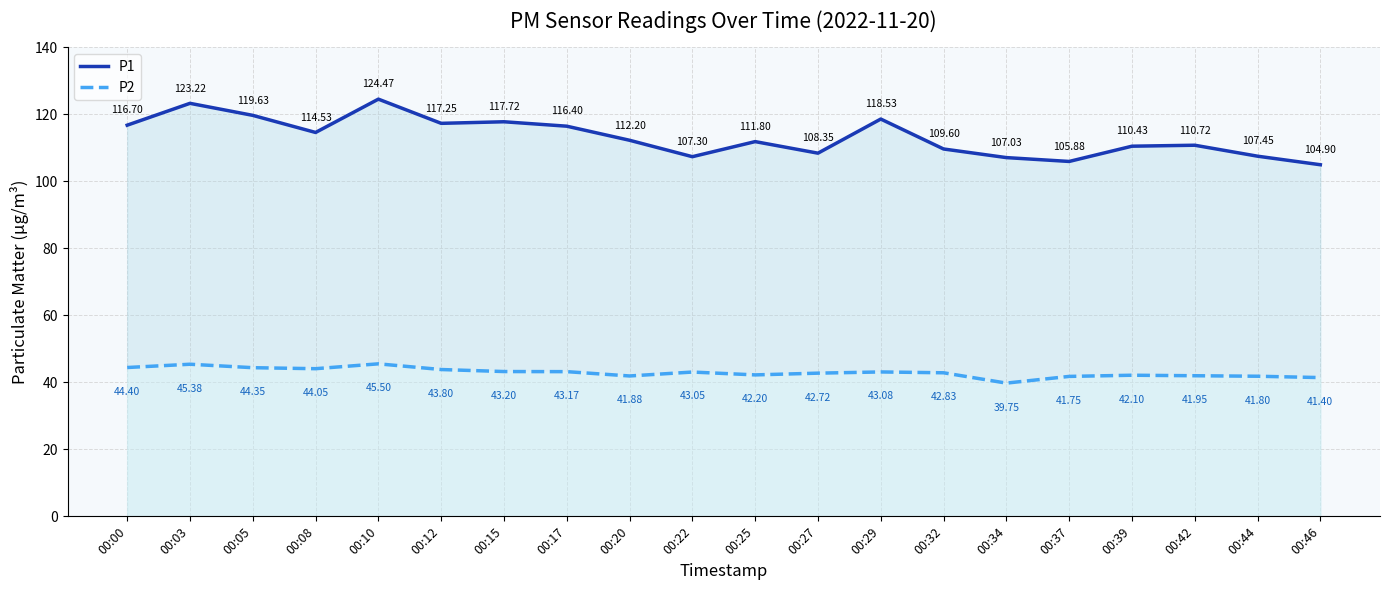

Count the number of data series in this chart.

2